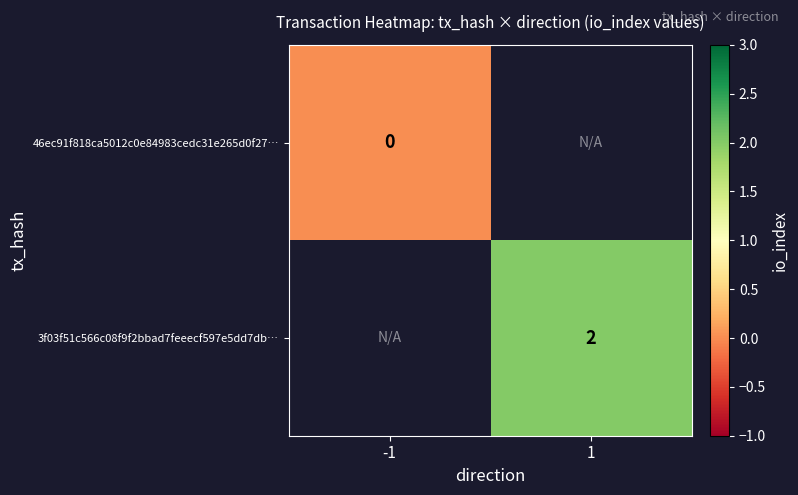

True or false: 3f03f51c566c08f9f2bbad7feeecf597e5dd7db… has a value of 4 at 1.

False